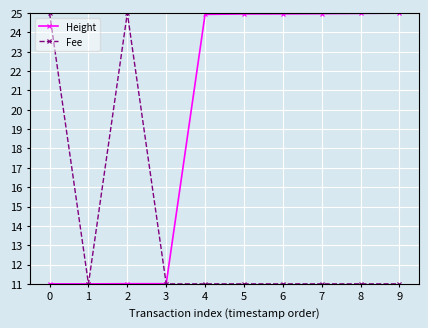

True or false: Height and Fee cross at least once.

True